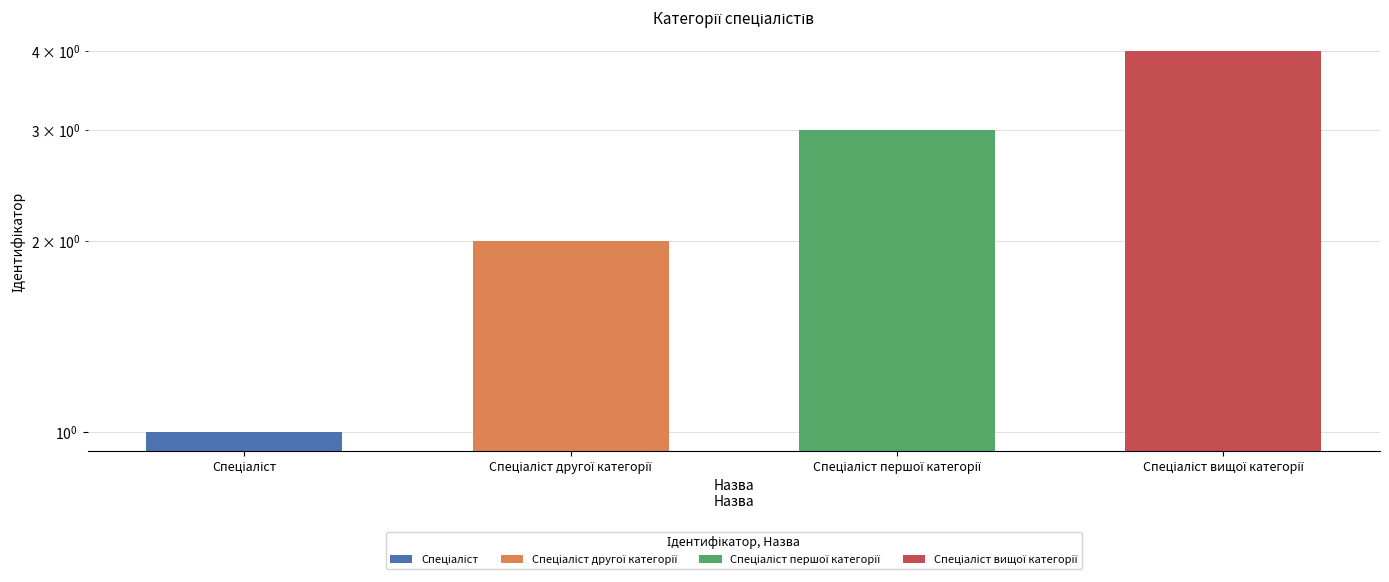

Reading left to right, what are all the values shown in this chart?

1	2	3	4